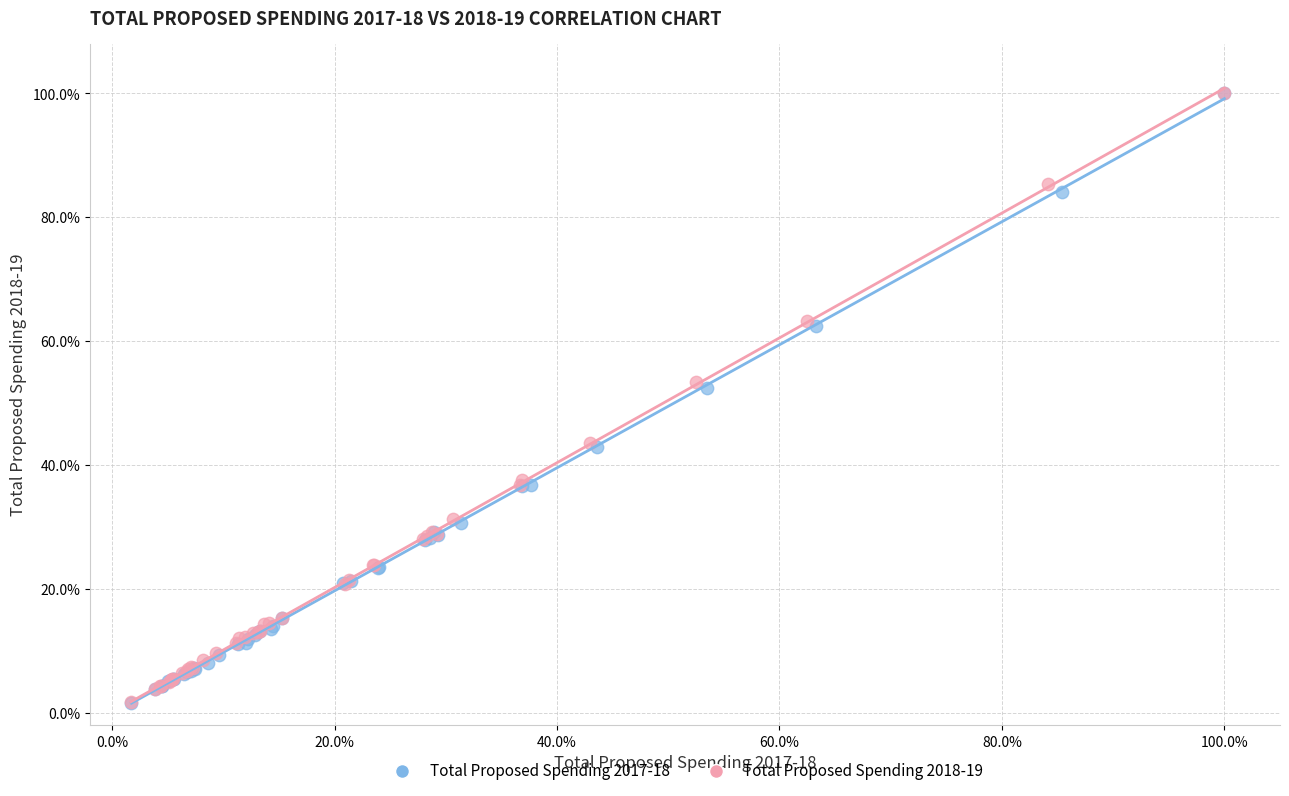

What are all the series names shown in the legend?

Total Proposed Spending 2017-18, Total Proposed Spending 2018-19